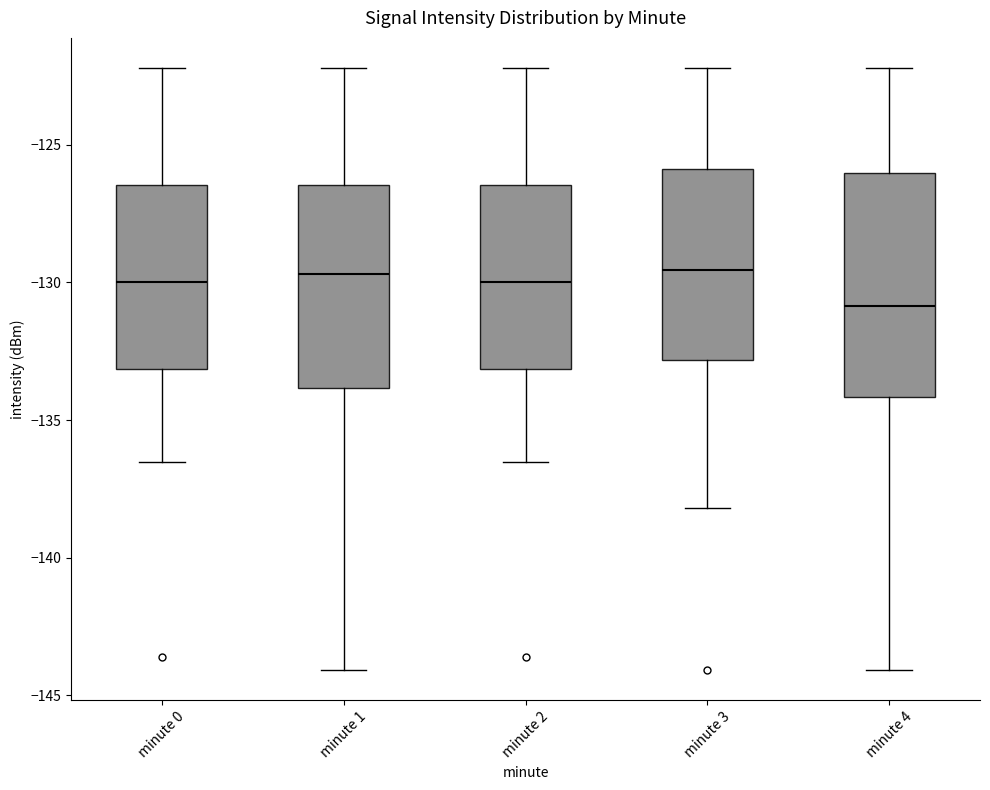

Comparing the boxes themselves (not the whiskers), which one is the tallest?

minute 4